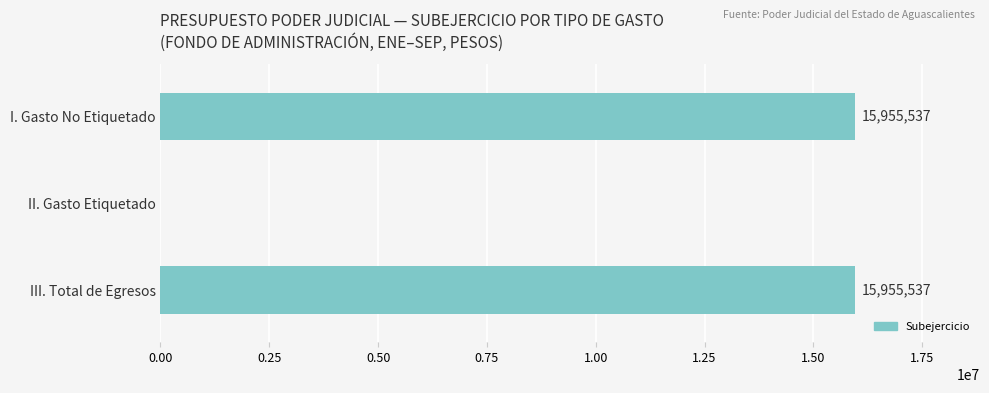

What is the change in value from II. Gasto Etiquetado to III. Total de Egresos?

+15955537